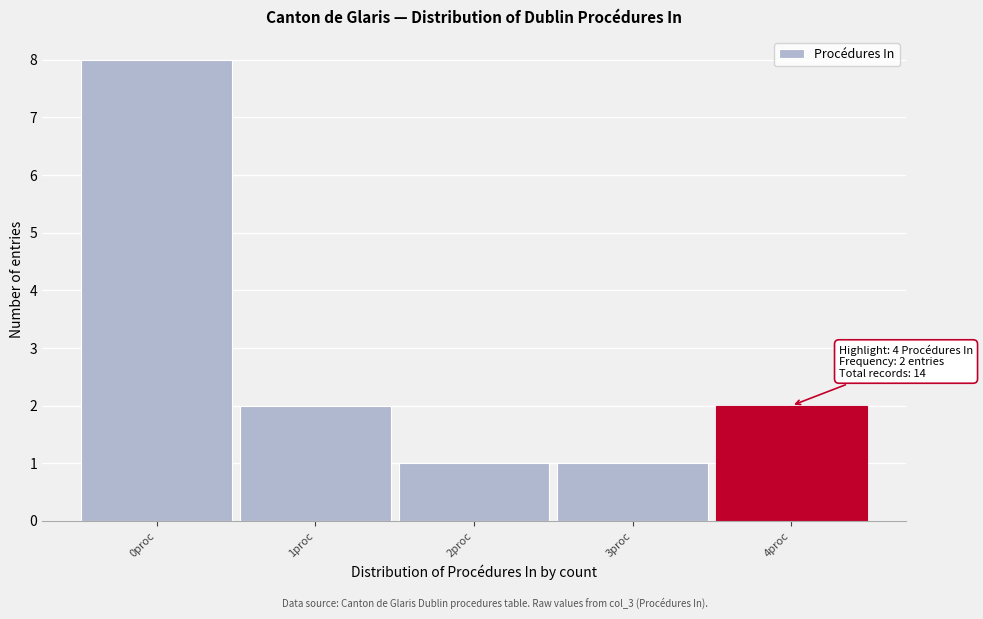

Which range on the x-axis has the tallest bar?

-0.5 to 0.5